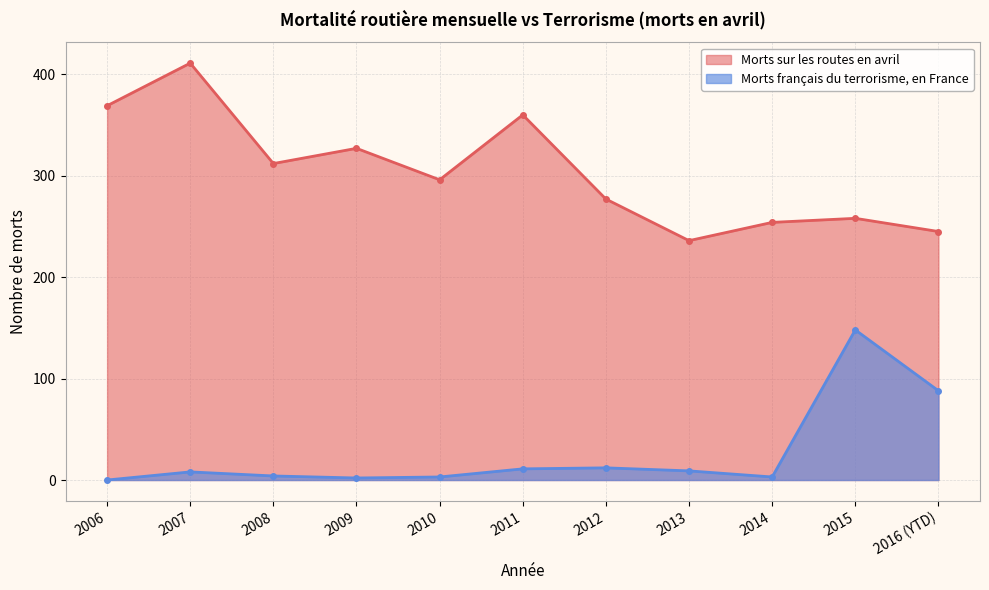

Between 2012 and 2015, which series saw the biggest shift?

Morts français du terrorisme, en France